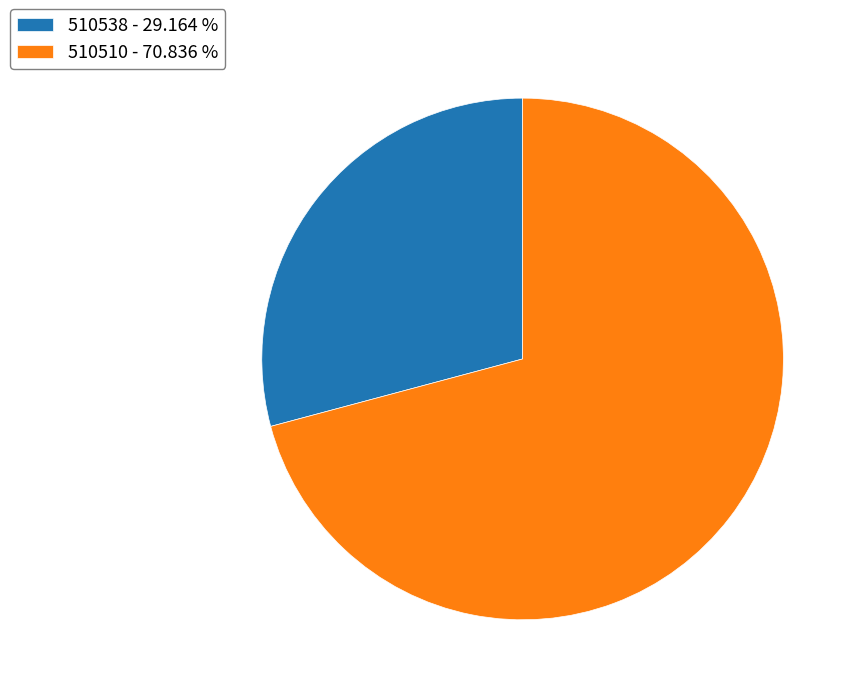

How many segments does this pie chart have?

2